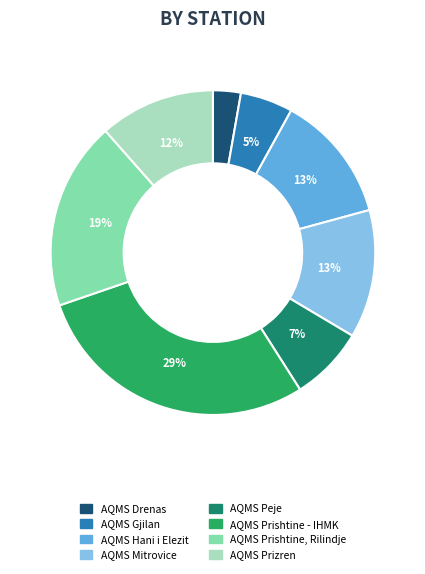

How many slices are in this pie chart?

8